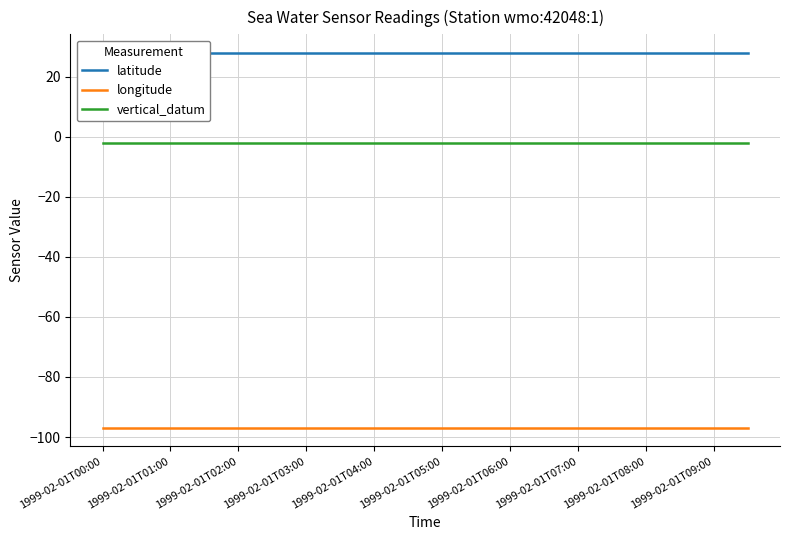

What is the highest value of the longitude series?

-96.8